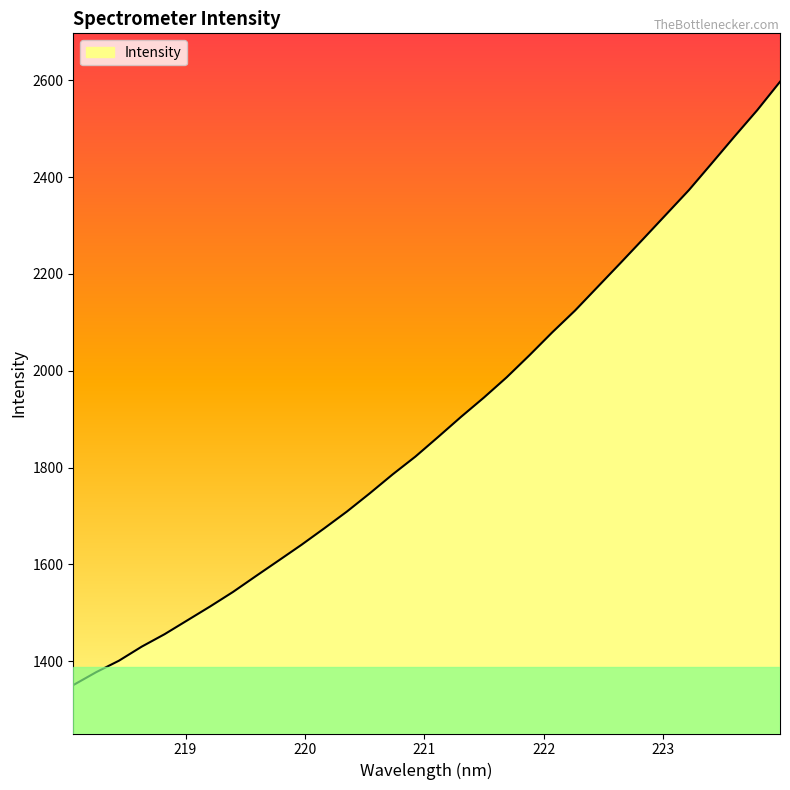

What is the difference between the maximum and minimum values?

1246.0